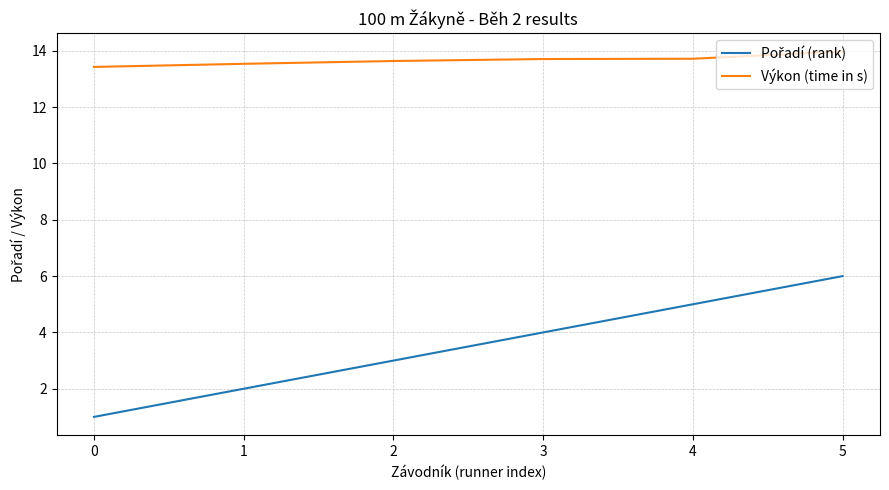

The Výkon (time in s) series shows 13.4 at 0. True or false?

True